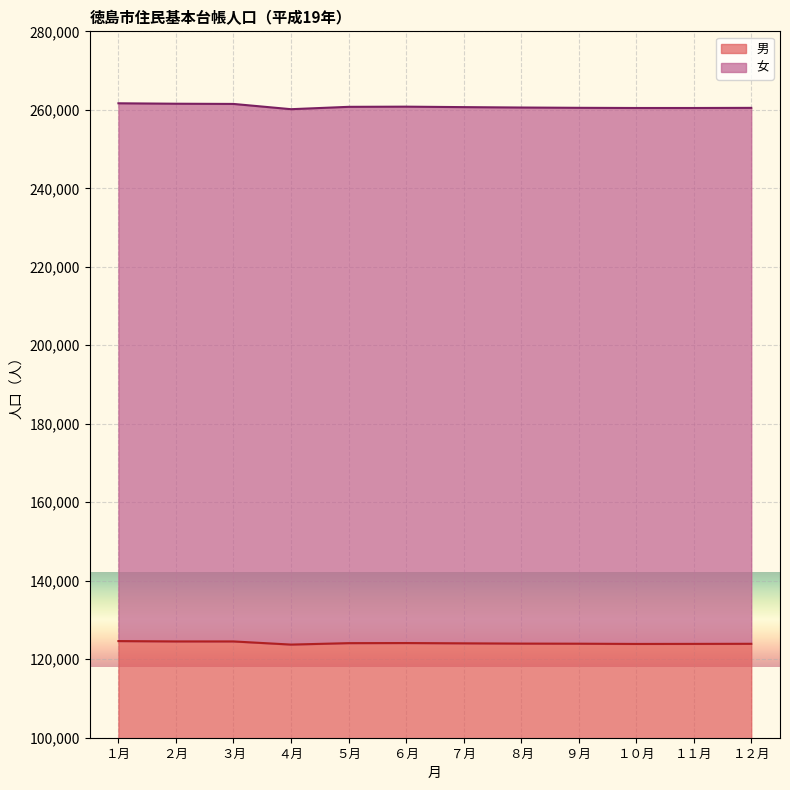

What is the minimum value for 女?

260159